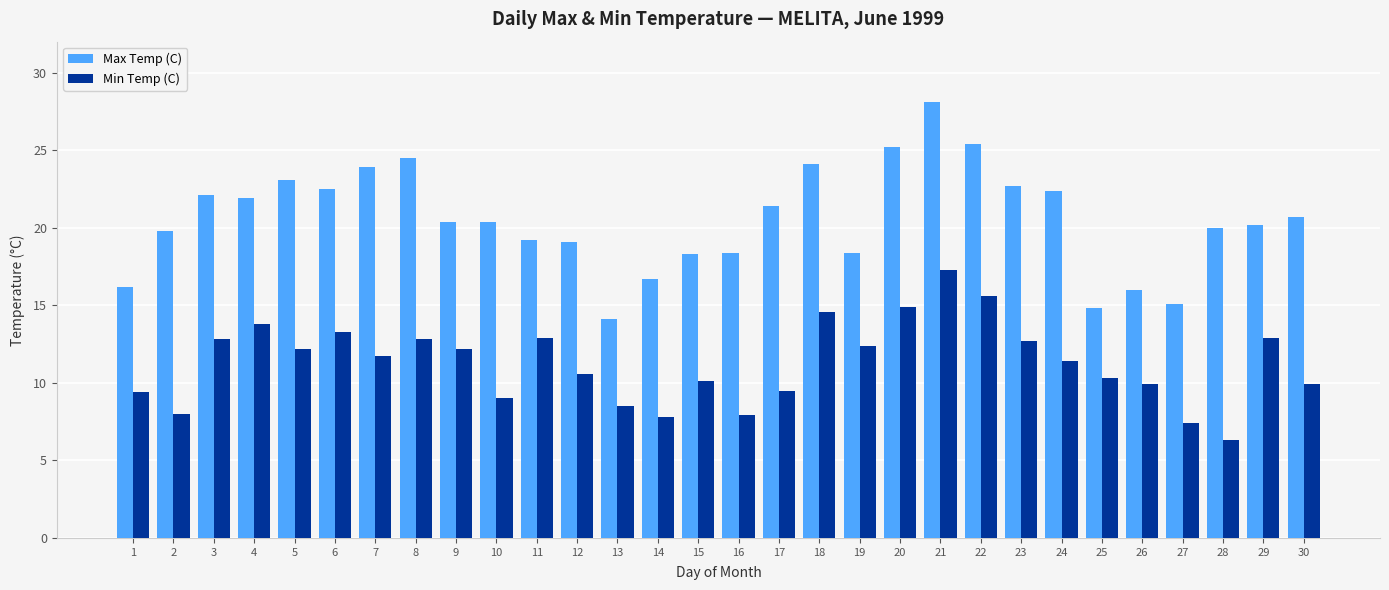

Which series has the widest spread of values?

Max Temp (C)